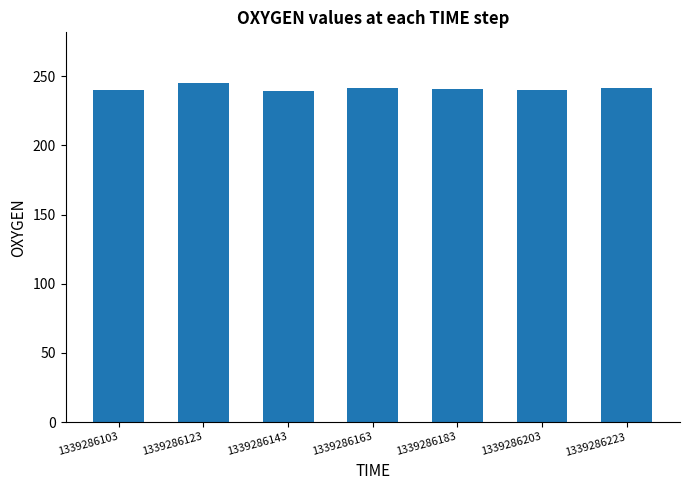

What is the sum of the values at 1339286183 and 1339286163?

482.3